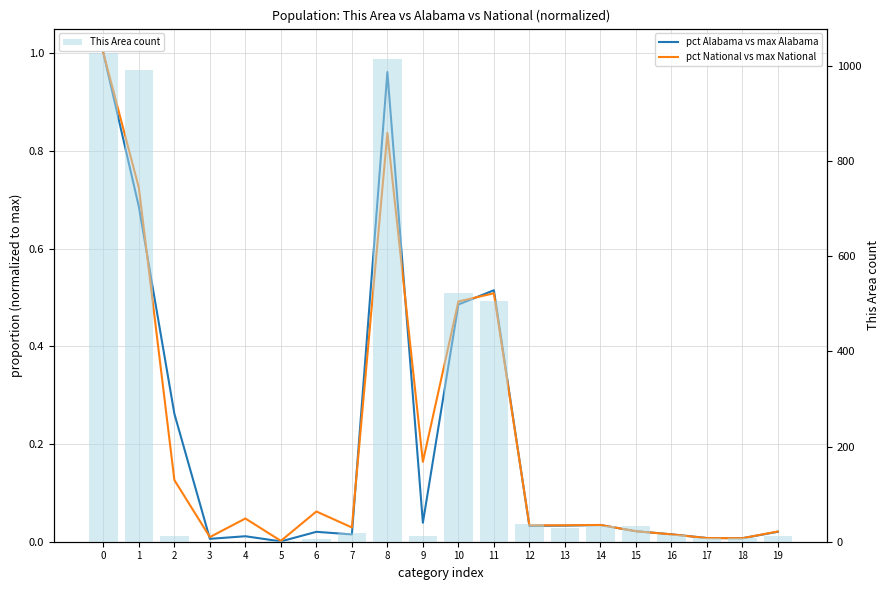

At which label does pct National vs max National reach its minimum?

5